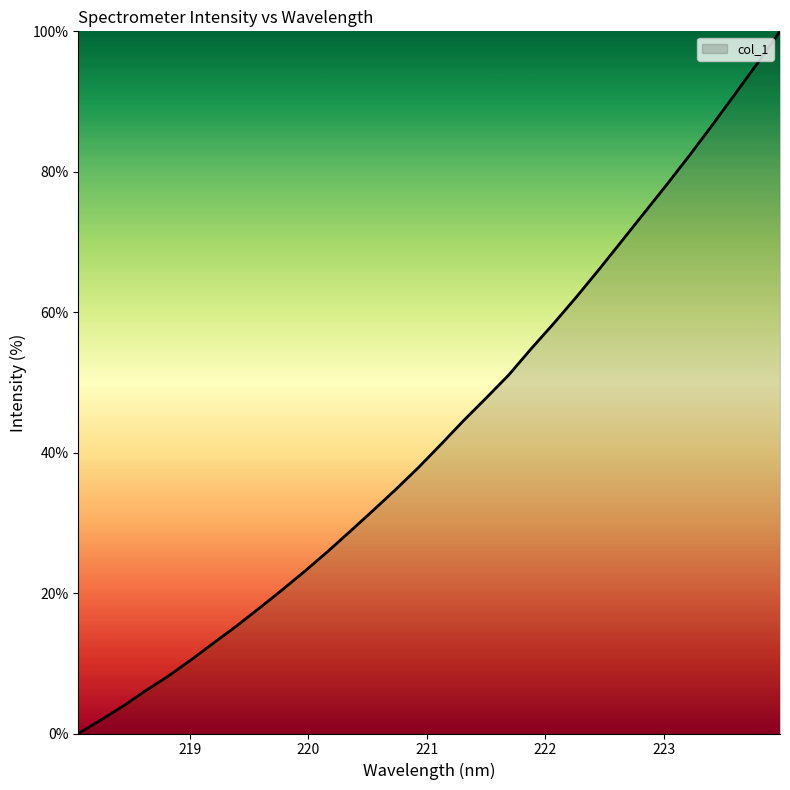

What is the difference between the maximum and minimum values?

100.0